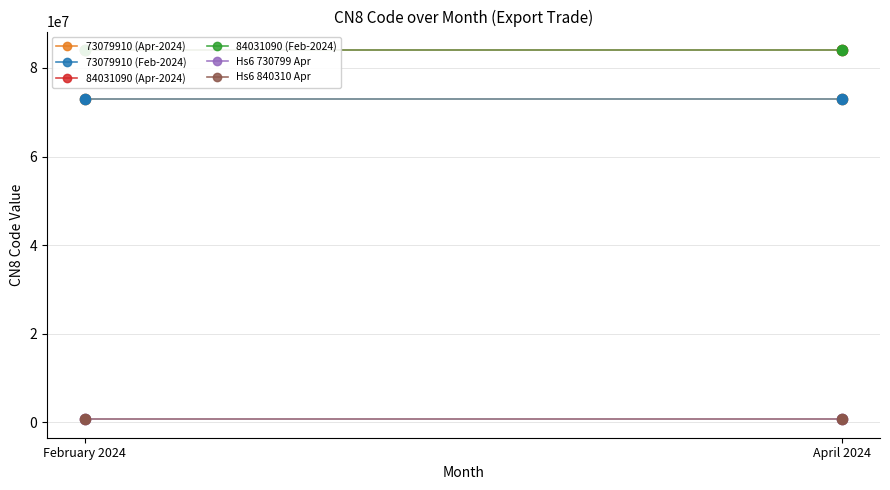

At which category is the sum across all series the highest?

February 2024